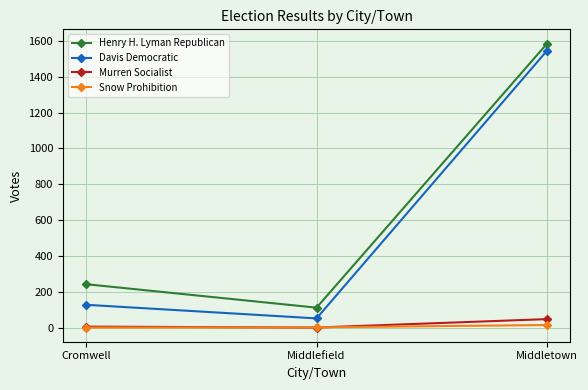

What is the approximate value of Davis Democratic at Cromwell, to the nearest 10?

130